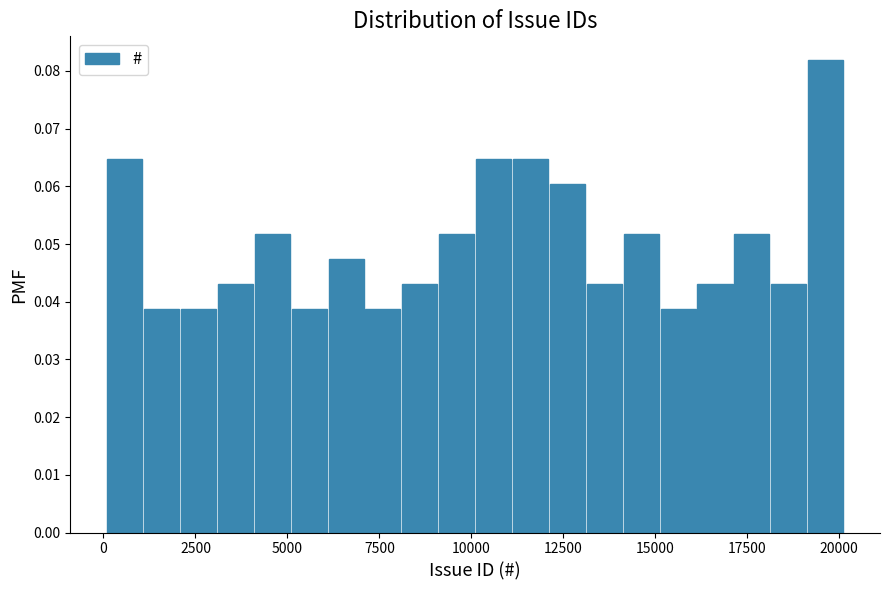

Around what value on the x-axis is the tallest bar? Give the approximate position of its centre, as read against the axis.

19500